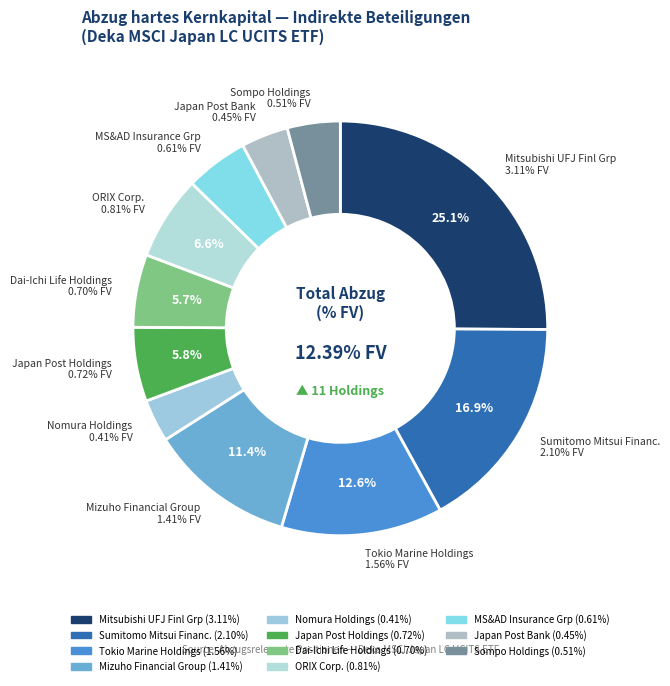

The Nomura Holdings slice represents 3% of the pie. True or false?

True